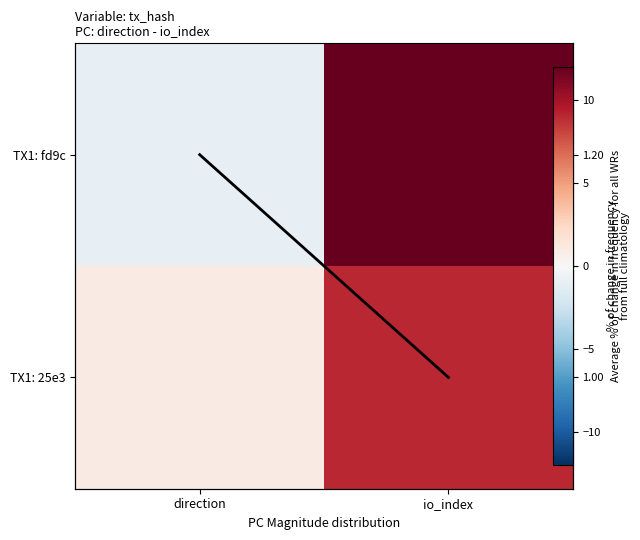

Which series has the largest total across all categories?

TX1: fd9c